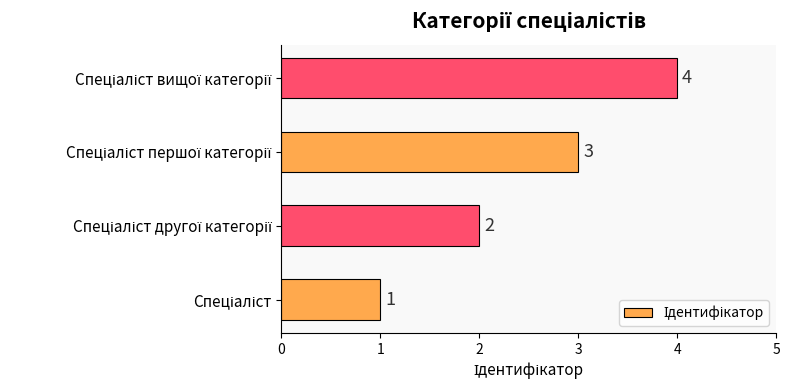

Does the chart contain any negative values?

No